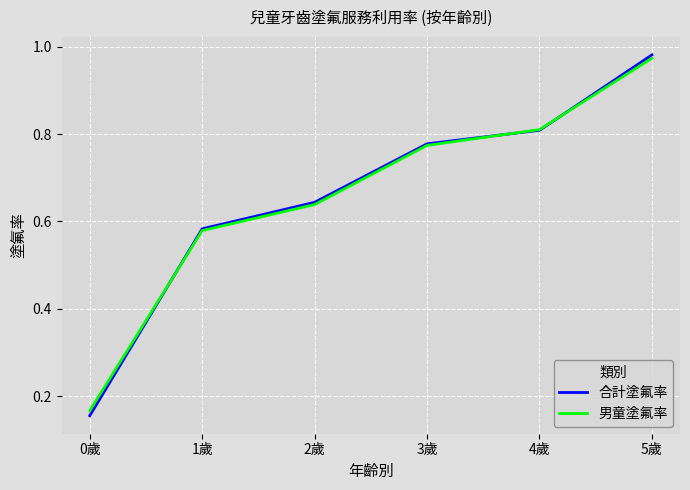

True or false: 合計塗氟率 has a value of 0.3 at 4歲.

False